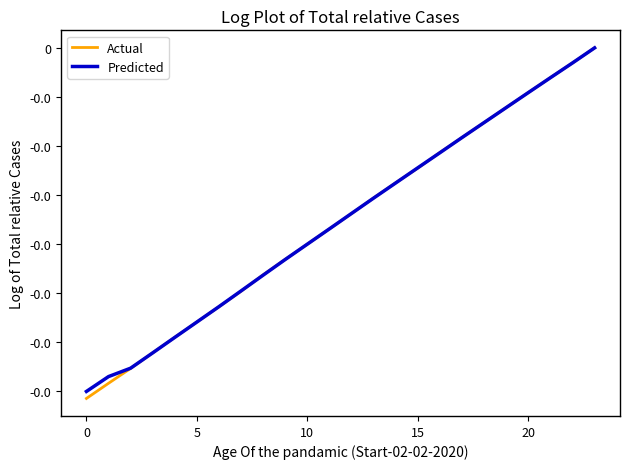

True or false: Predicted and Actual cross at least once.

True